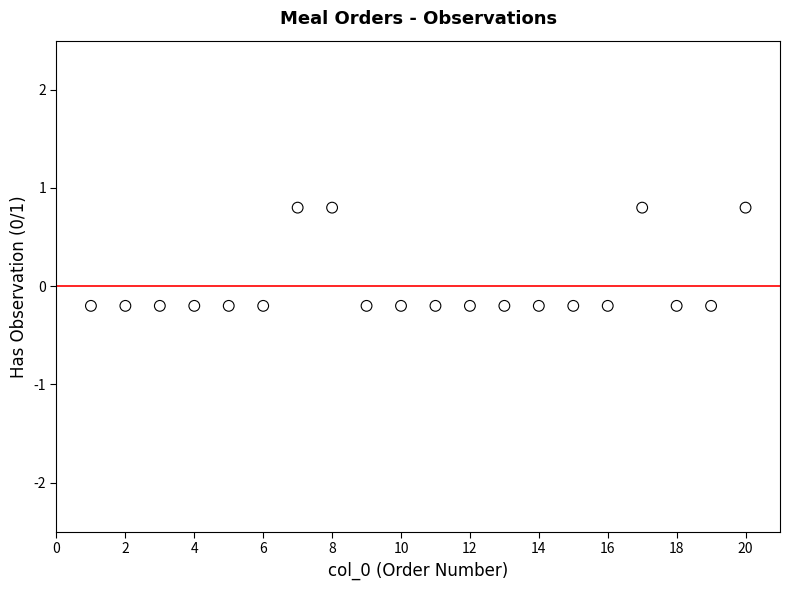

What is the range of Y values (max minus min)?

1.0